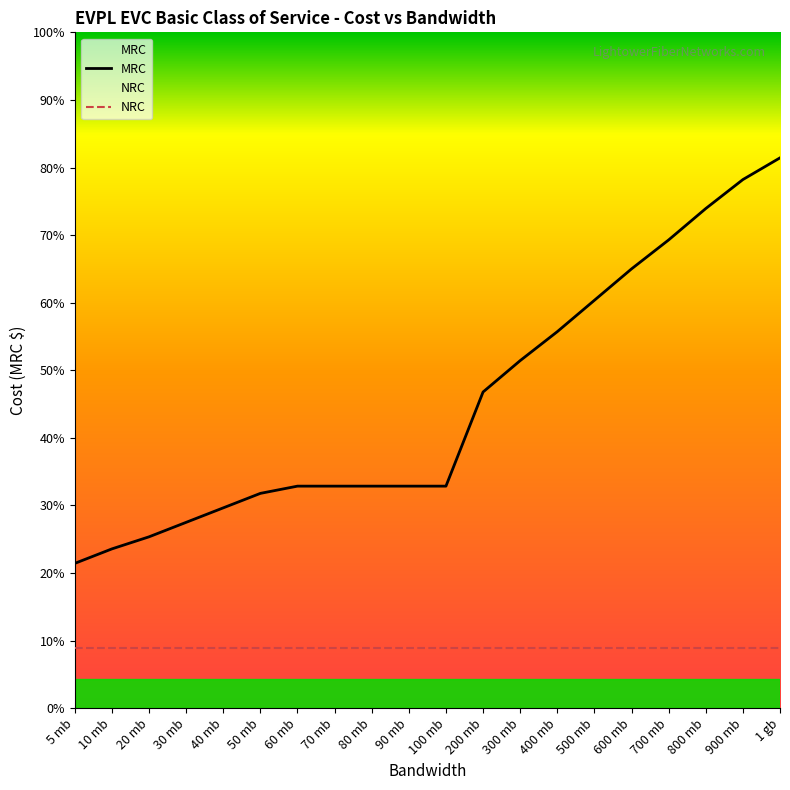

Does the chart display data point markers on the line(s)?

No